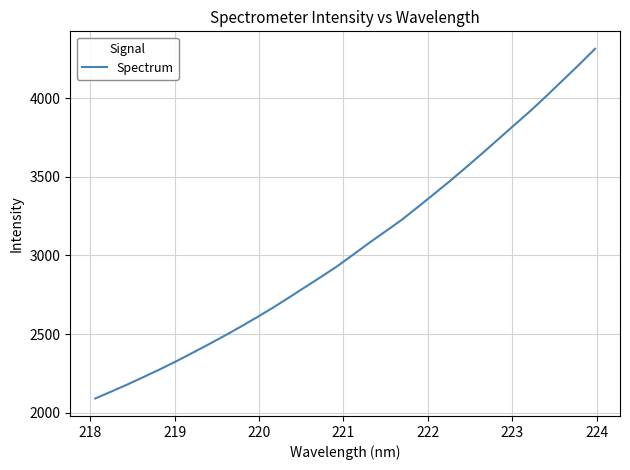

What is the difference between the maximum and minimum values?

2225.5